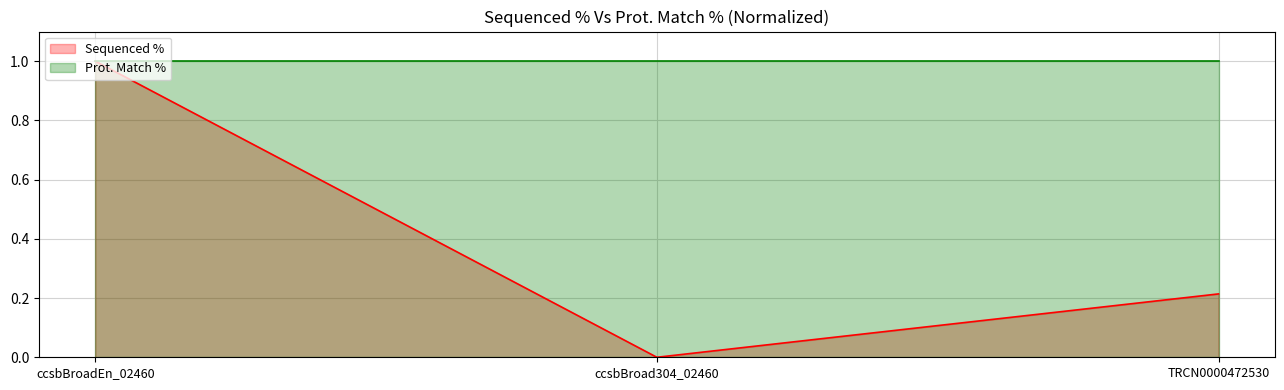

What is the value of the Prot. Match % point at the 3rd from the left?

1.0